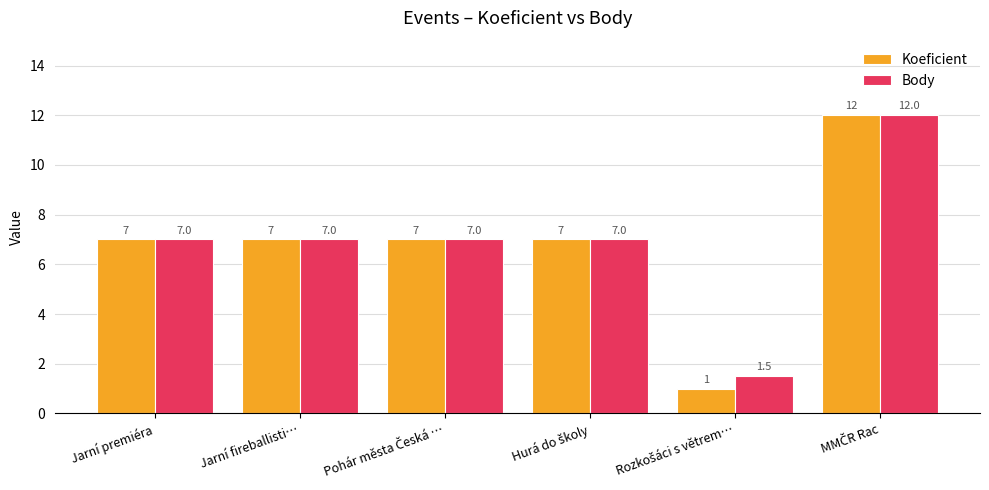

Is it true that Koeficient equals 7.0 at Jarní premiéra?

True